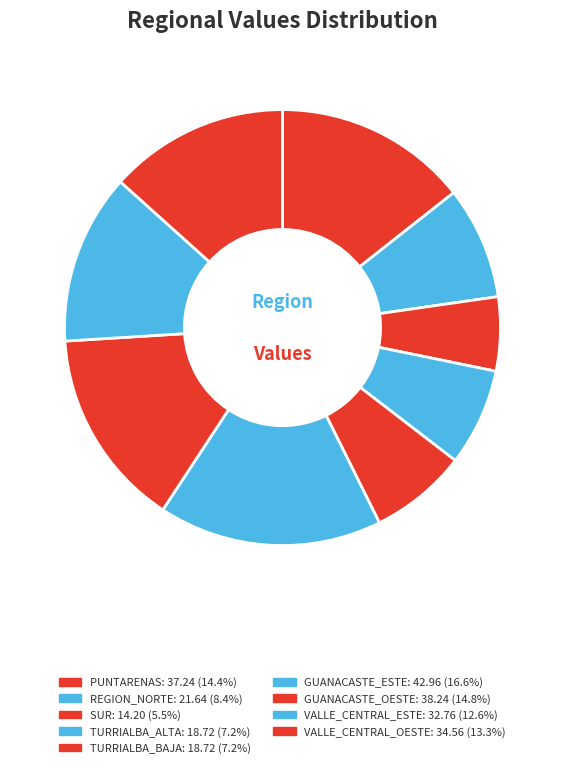

The GUANACASTE_ESTE slice represents 17% of the pie. True or false?

True